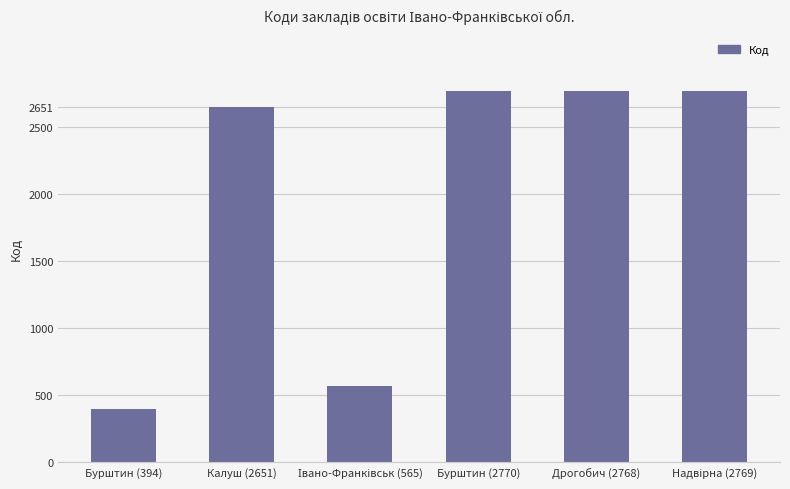

What is the maximum value shown in the chart?

2770